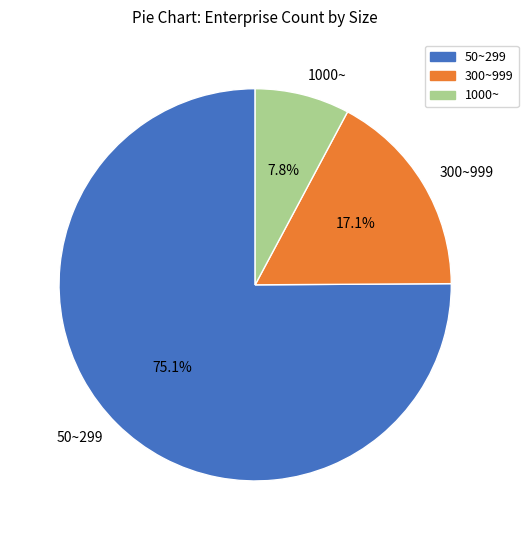

True or false: 1000~ accounts for 8% of the total.

True